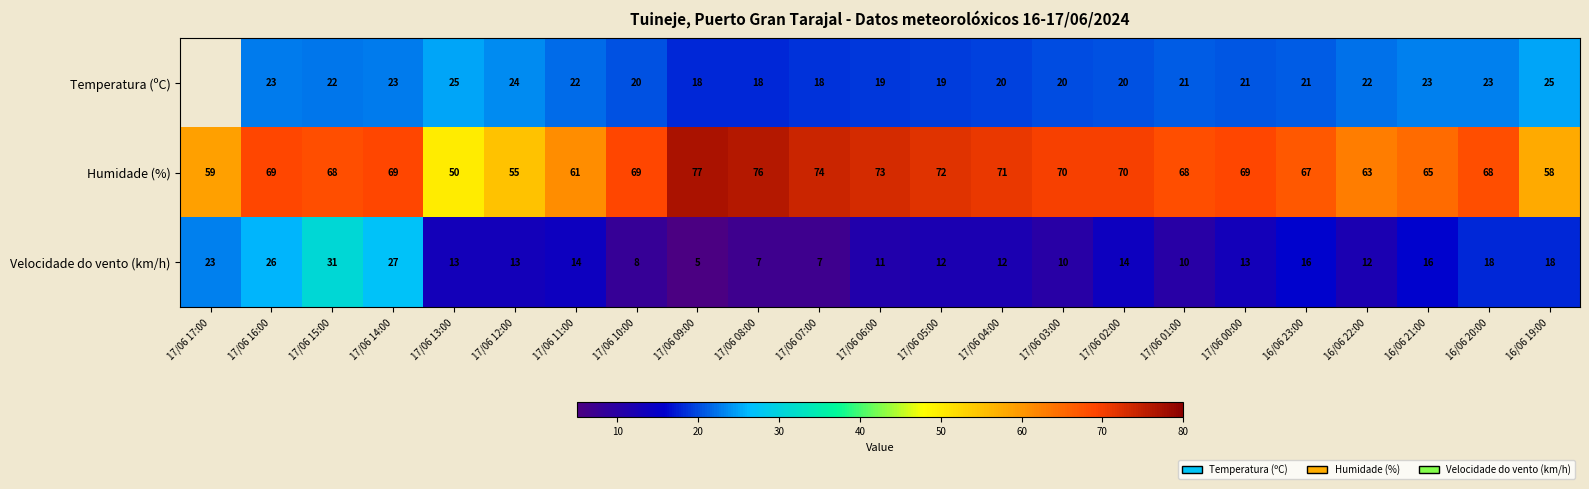

Is the value of Temperatura (ºC) at 16/06 19:00 greater than the value of Humidade (%) at 17/06 00:00?

No